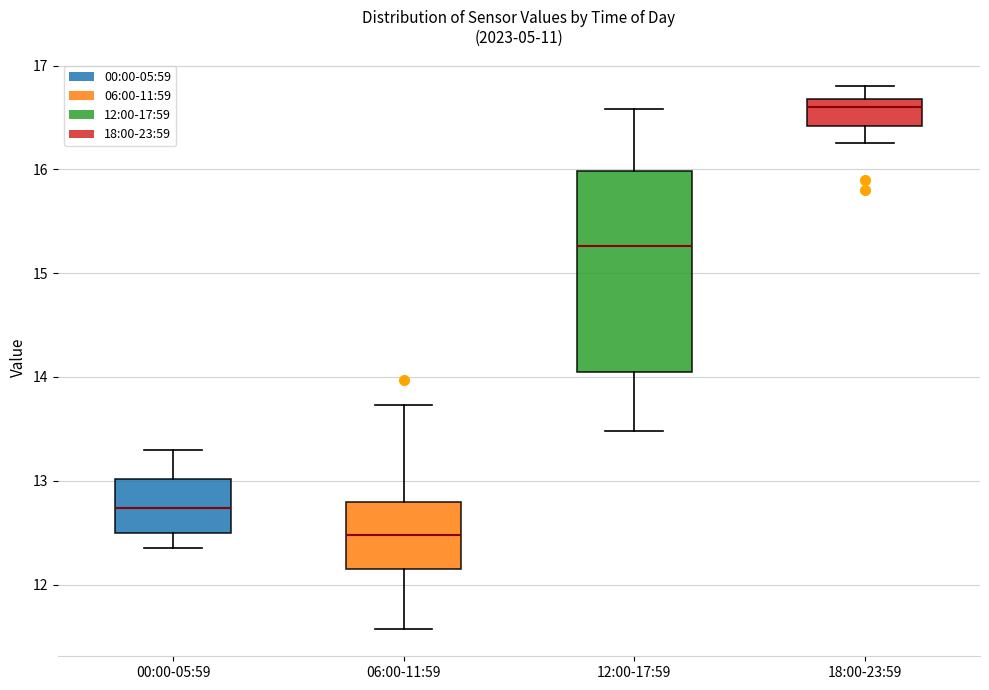

Which box's median line is the highest?

18:00-23:59